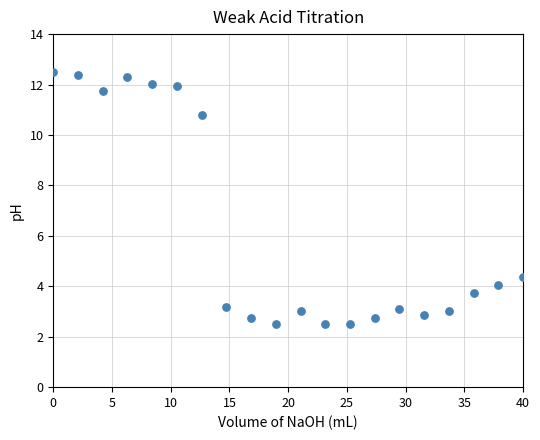

What Y value in the scatter plot is closest to 7?

4.4